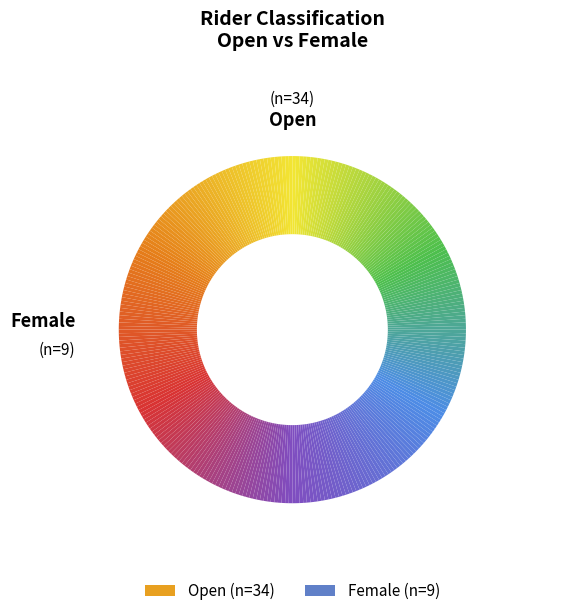

Between Open and Female, which is larger?

Open